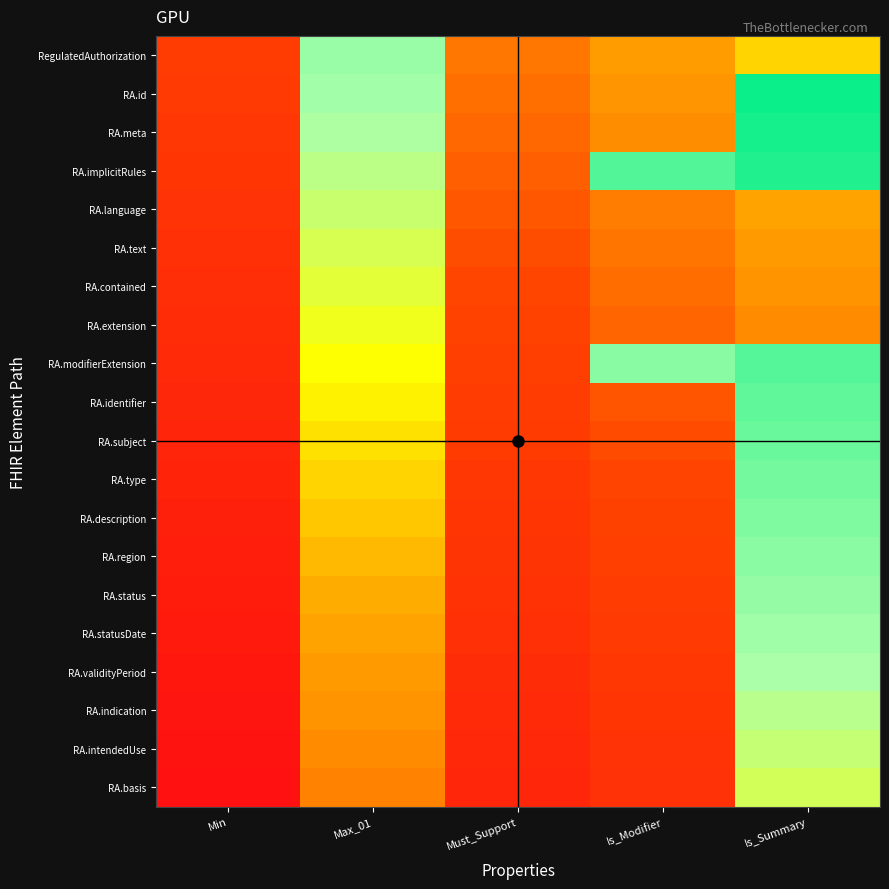

Rank the series by their maximum value, from lowest to highest.

RA.extension, RA.contained, RA.text, RA.basis, RA.language, RA.intendedUse, RA.indication, RA.validityPeriod, RA.statusDate, RegulatedAuthorization, RA.status, RA.region, RA.description, RA.type, RA.subject, RA.identifier, RA.modifierExtension, RA.implicitRules, RA.meta, RA.id